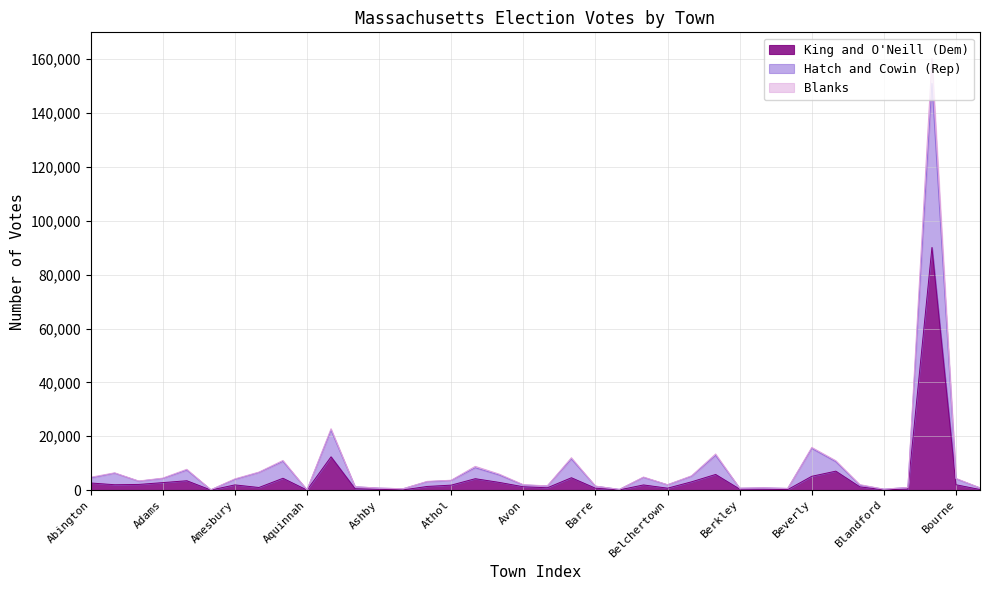

What is the spread (max minus min) of values at Ashland?

1892